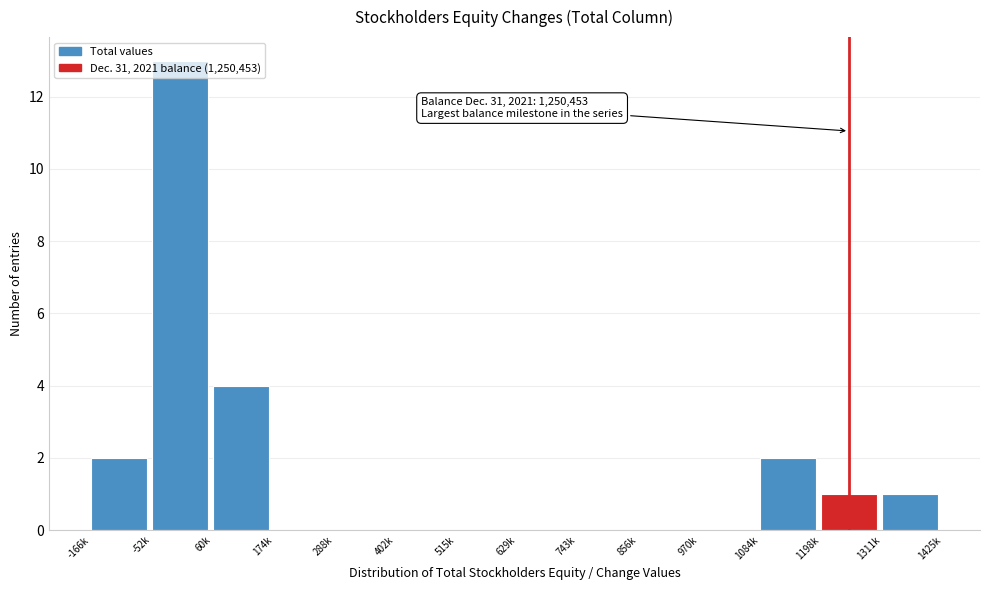

What is the sum of all values?

23